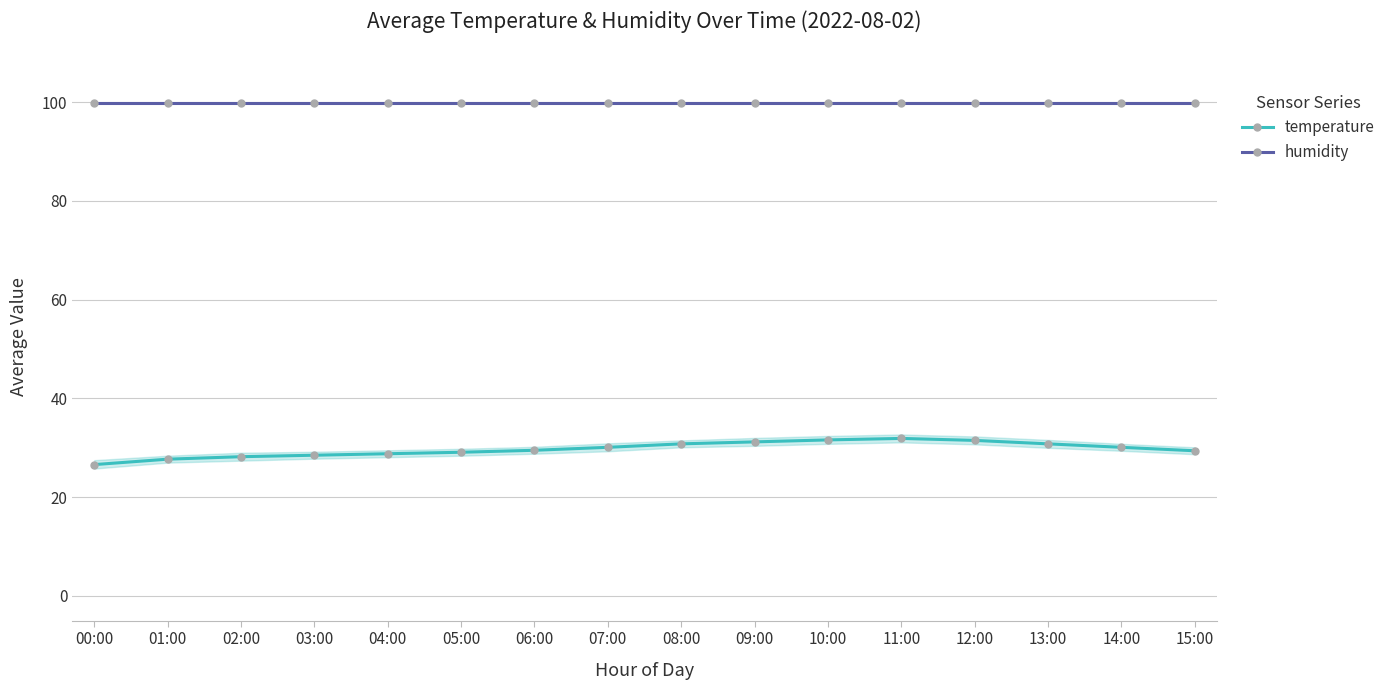

At which category is the sum across all series the highest?

11:00